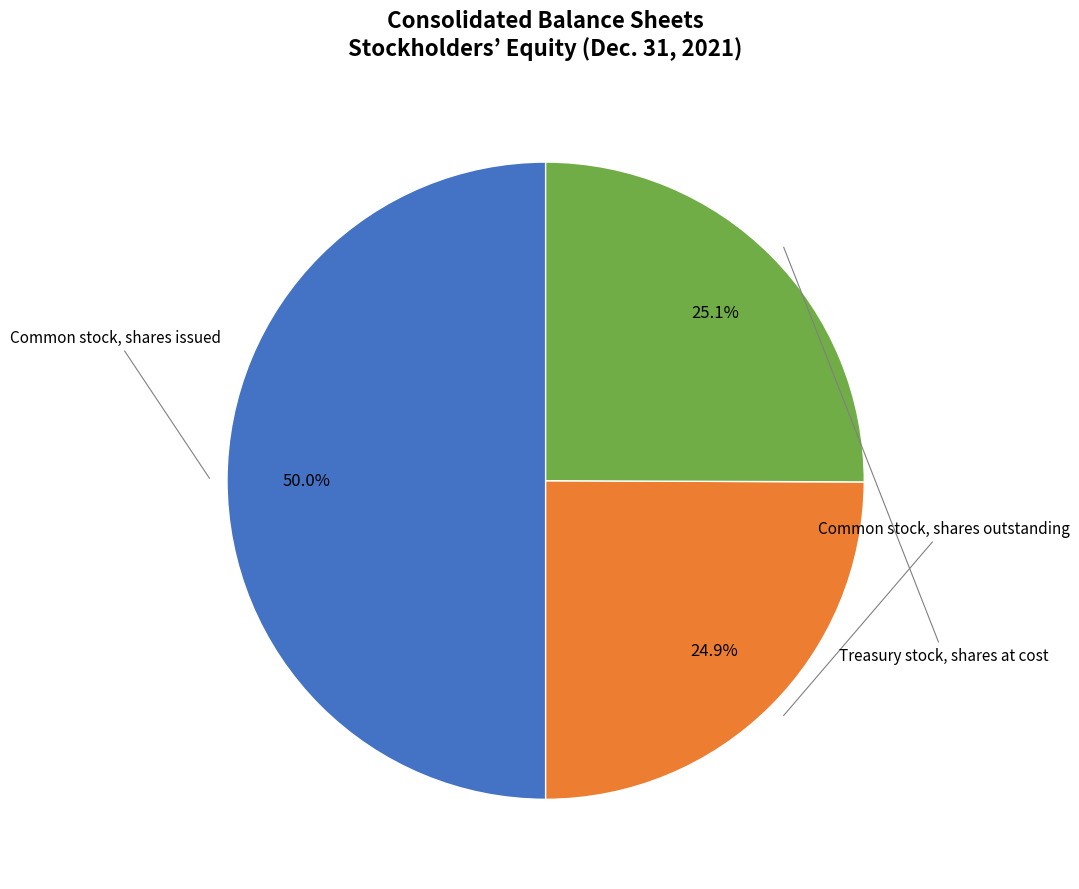

How many segments does this pie chart have?

3